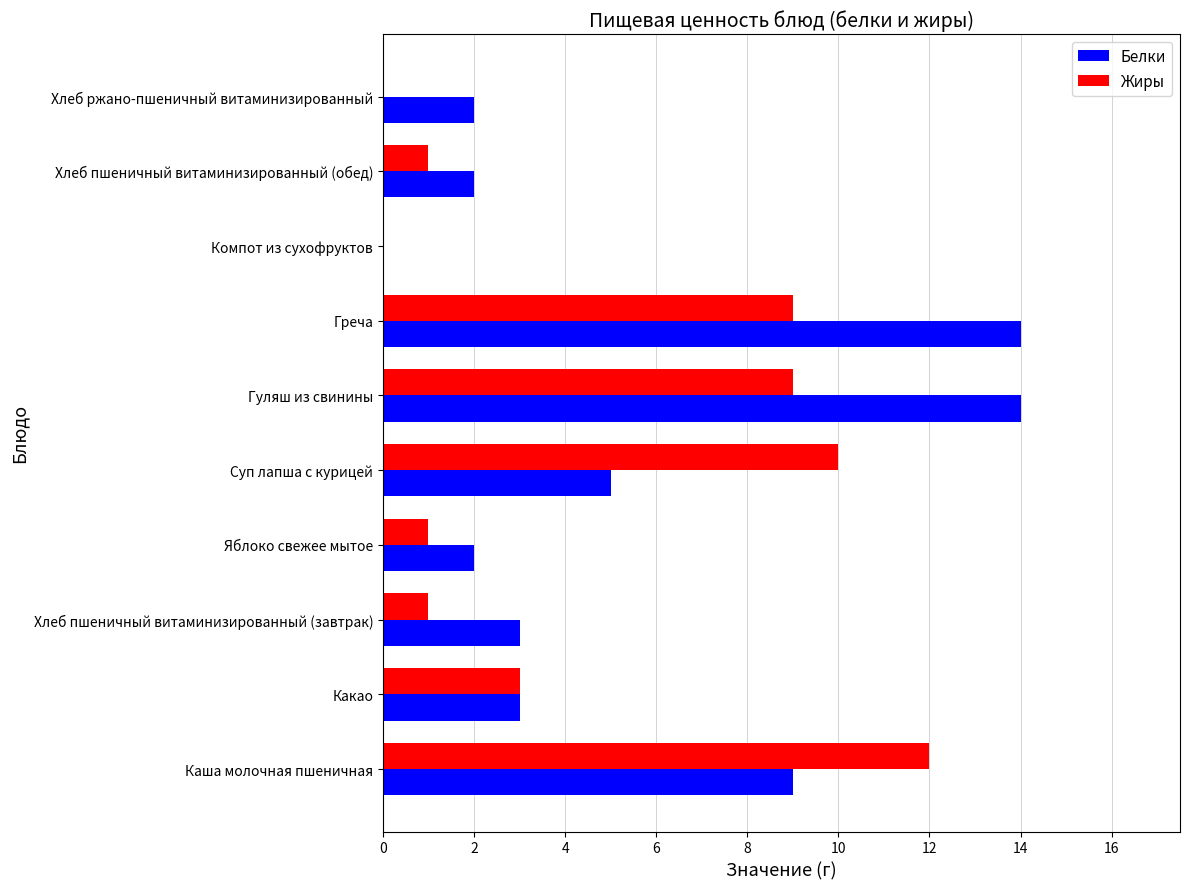

Is the value of Белки at Суп лапша с курицей greater than the value of Жиры at Хлеб ржано-пшеничный витаминизированный?

Yes